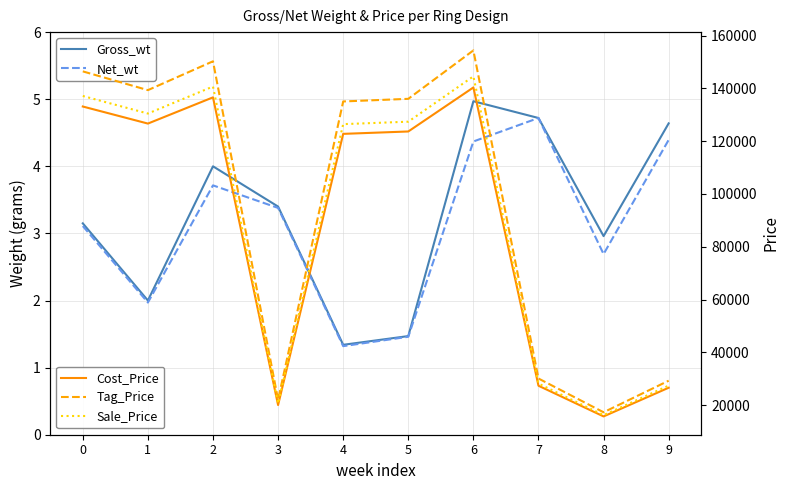

True or false: Sale_Price and Tag_Price cross at least once.

False